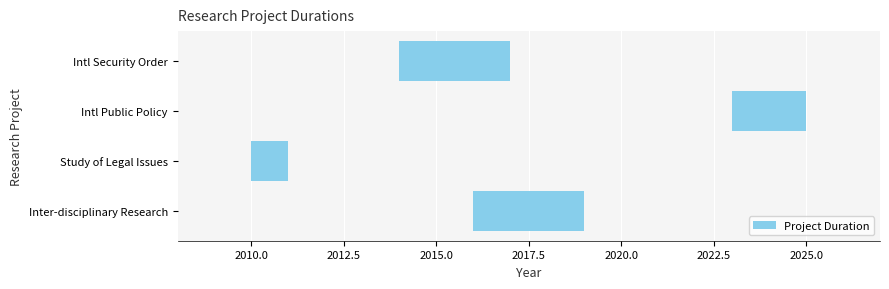

What is the difference between the maximum and minimum values?

2